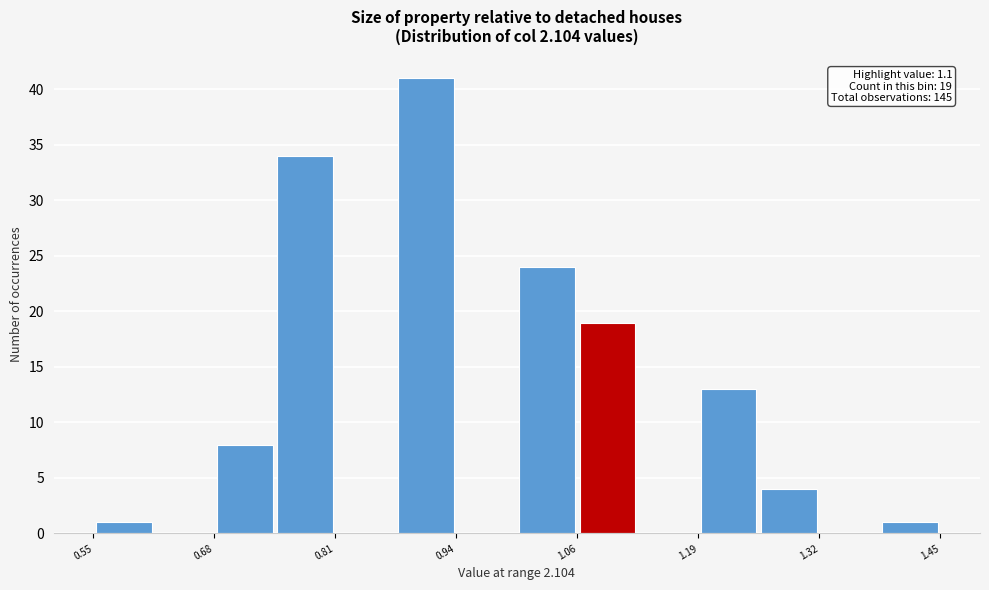

Read against the x-axis, roughly where is the centre of the tallest bar?

0.90